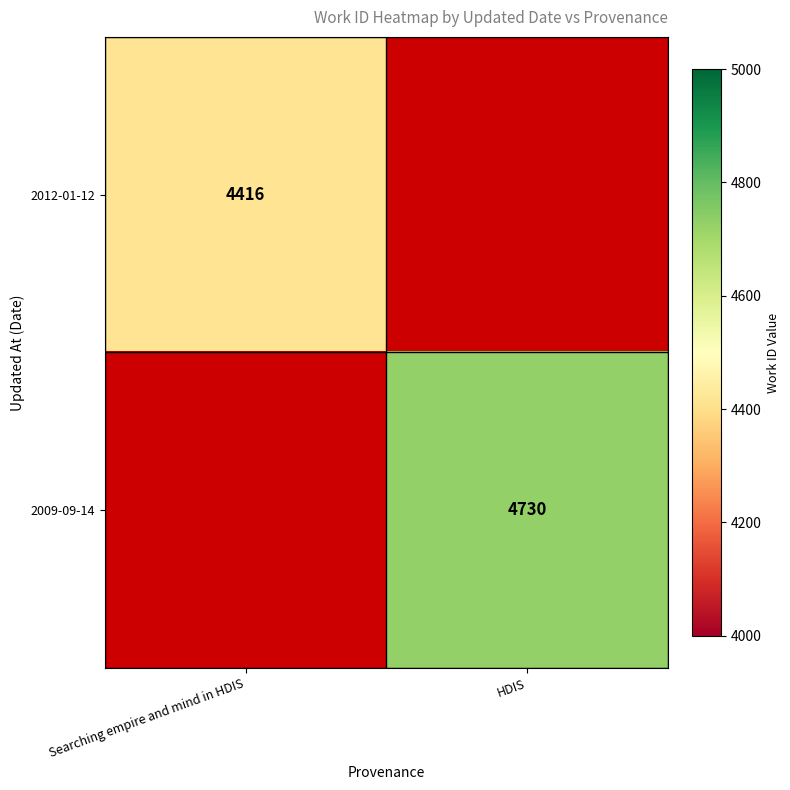

The 2012-01-12 series shows 1113 at Searching empire and mind in HDIS. True or false?

False